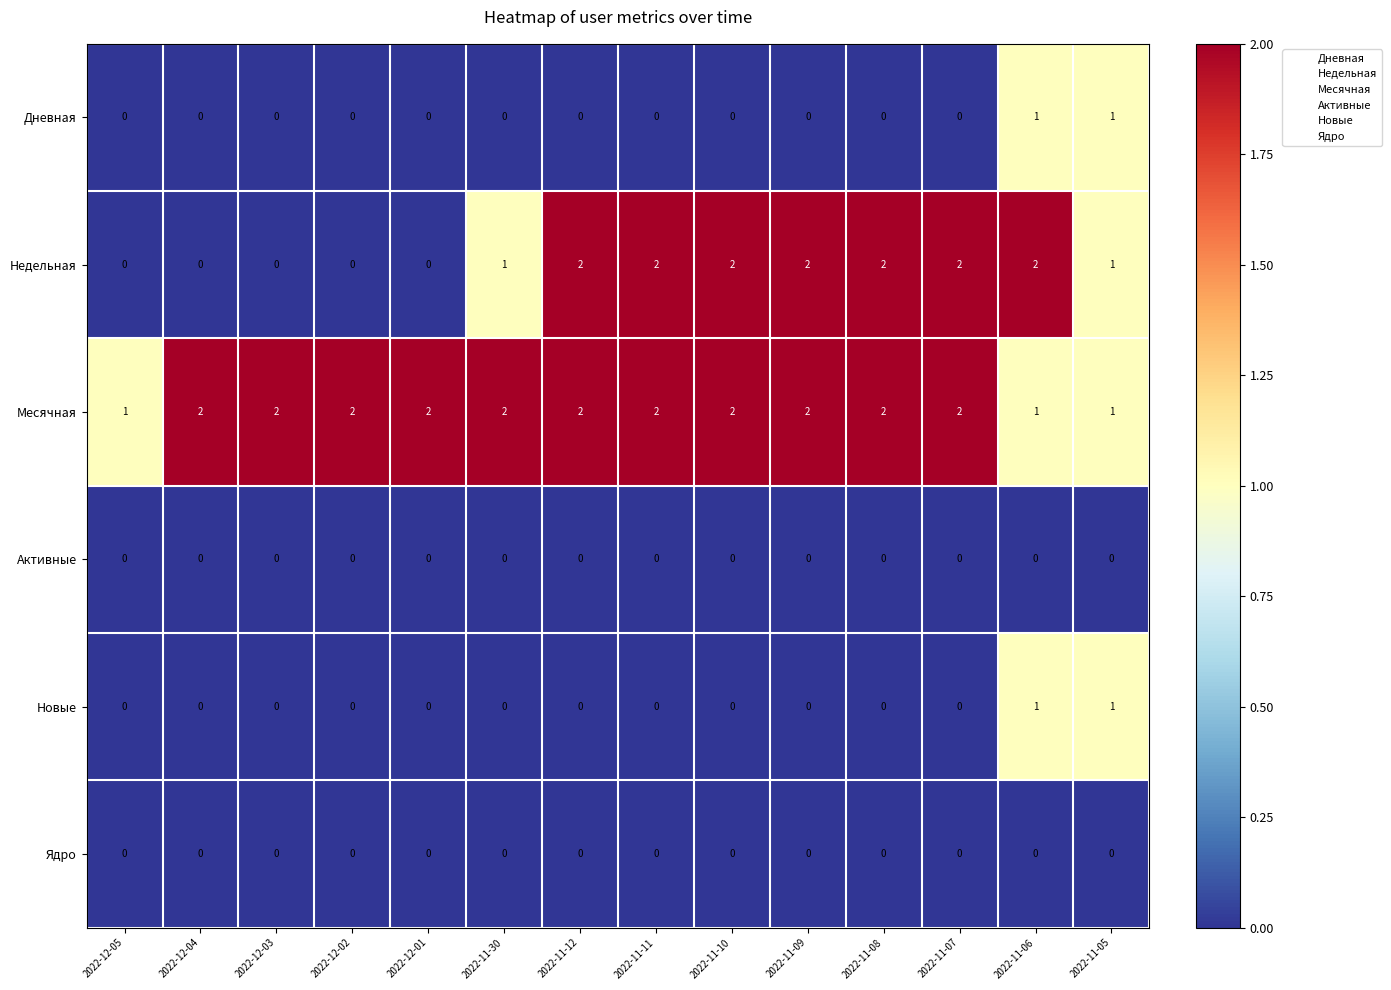

What is the difference between the highest and lowest values at 2022-11-06?

2